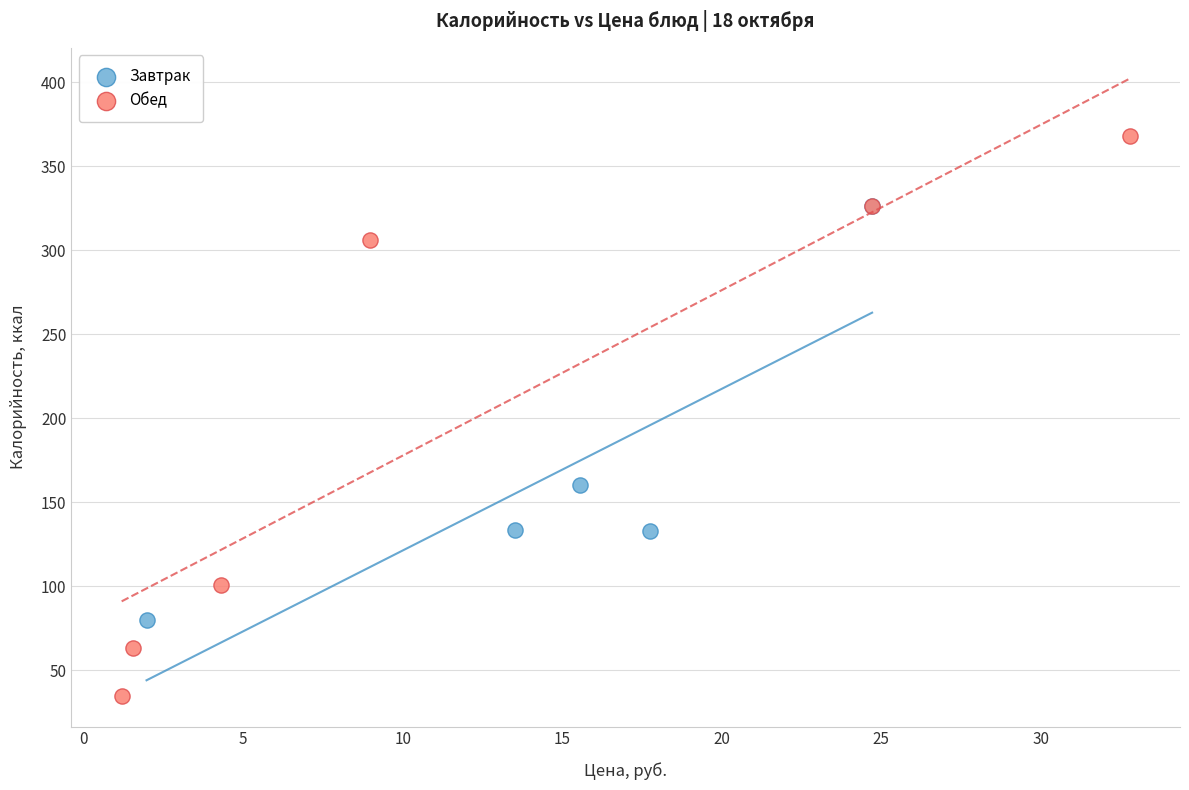

Which series contains the lowest Y value?

Обед